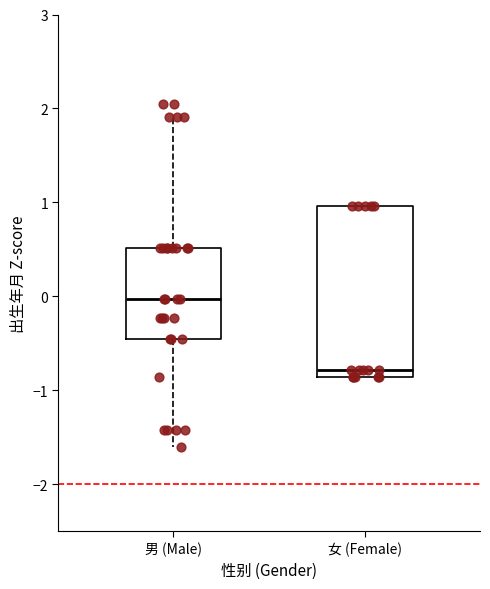

Which box's median line is the lowest?

女 (Female)